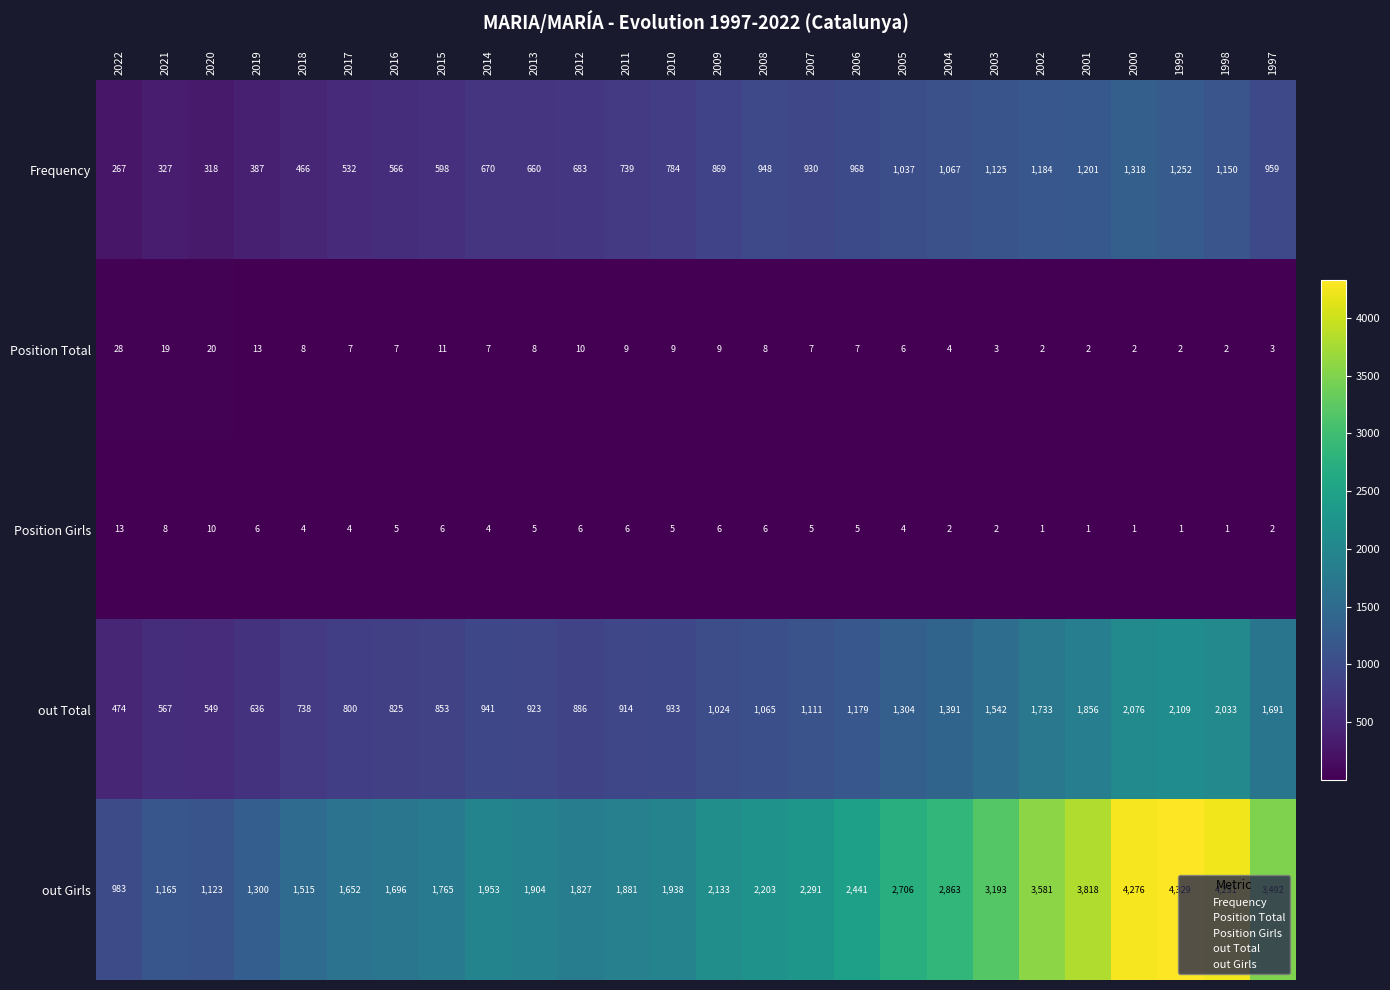

How many values in the out Total series are below 1024?

13